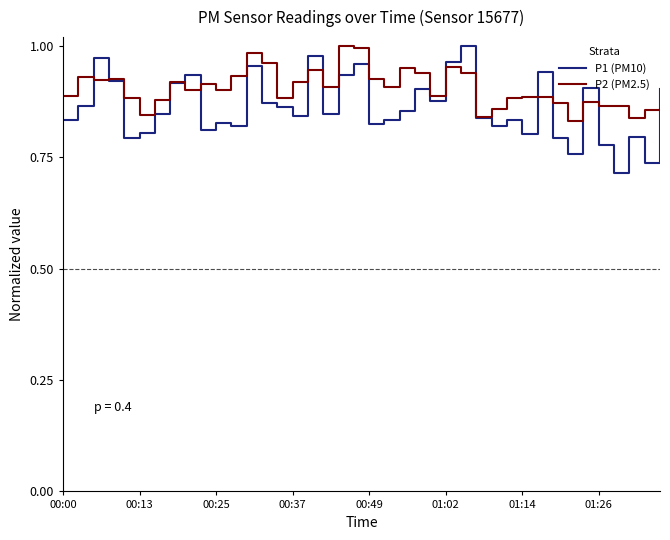

Which series has the largest total across all categories?

P2 (PM2.5)